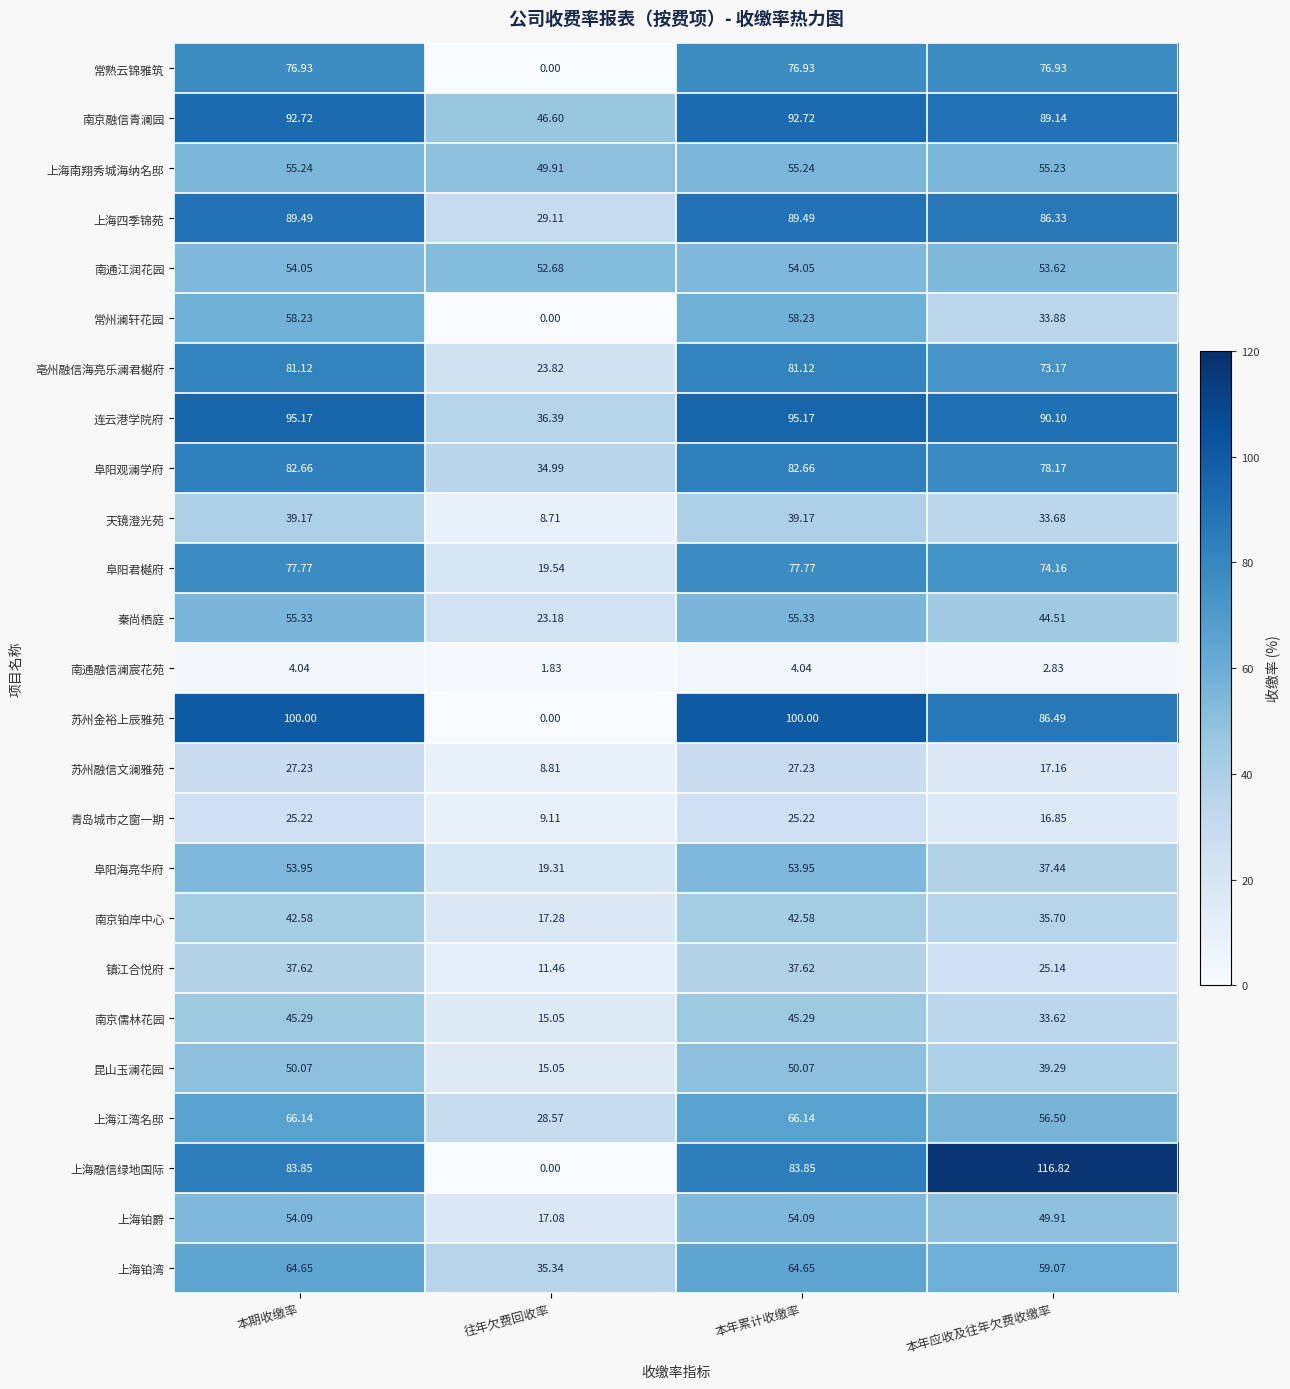

At which label does 镇江合悦府 reach its minimum?

往年欠费回收率